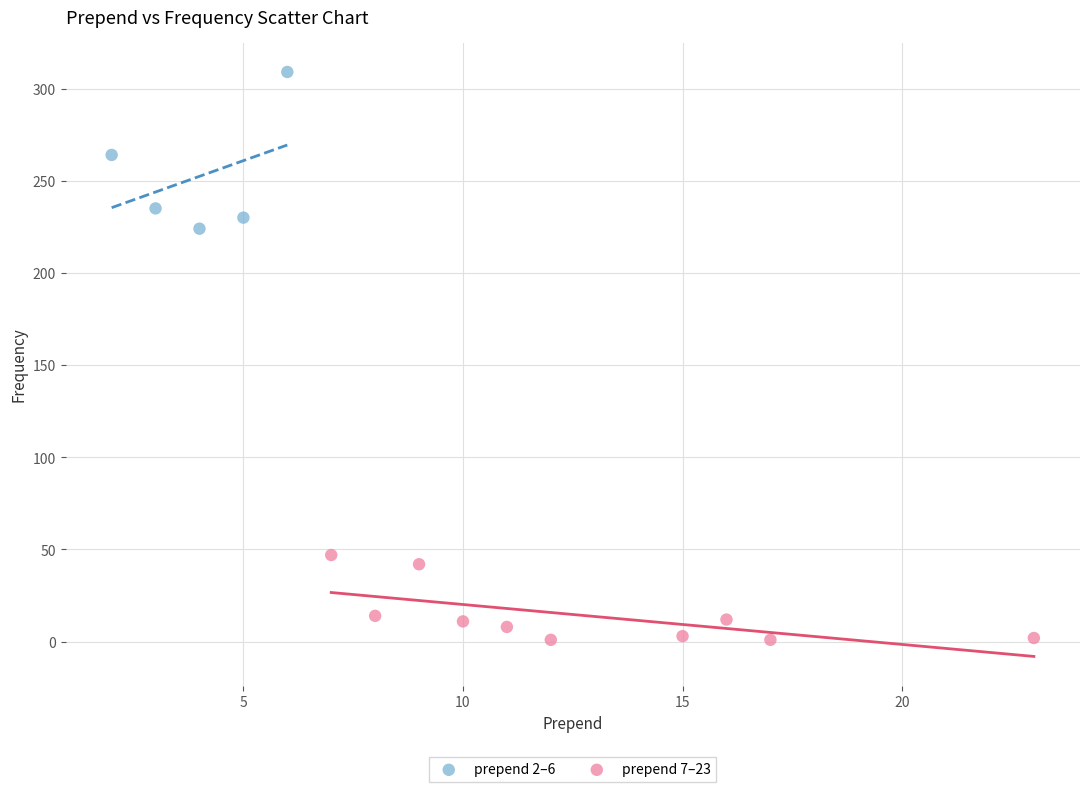

Which series has the largest Y range (max minus min)?

prepend 2–6